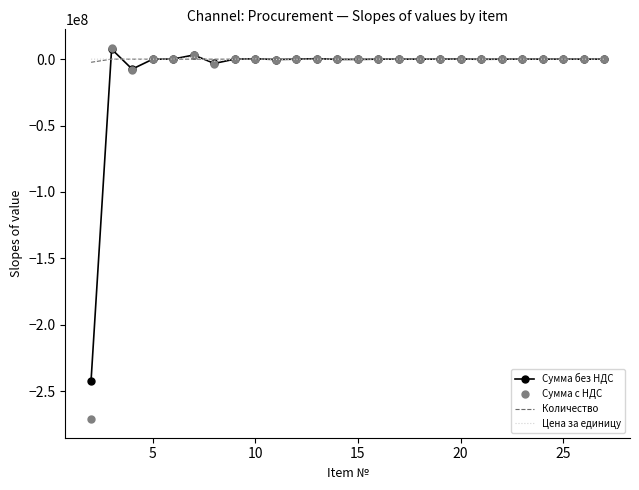

What is the minimum value shown in the chart?

-271179407.9